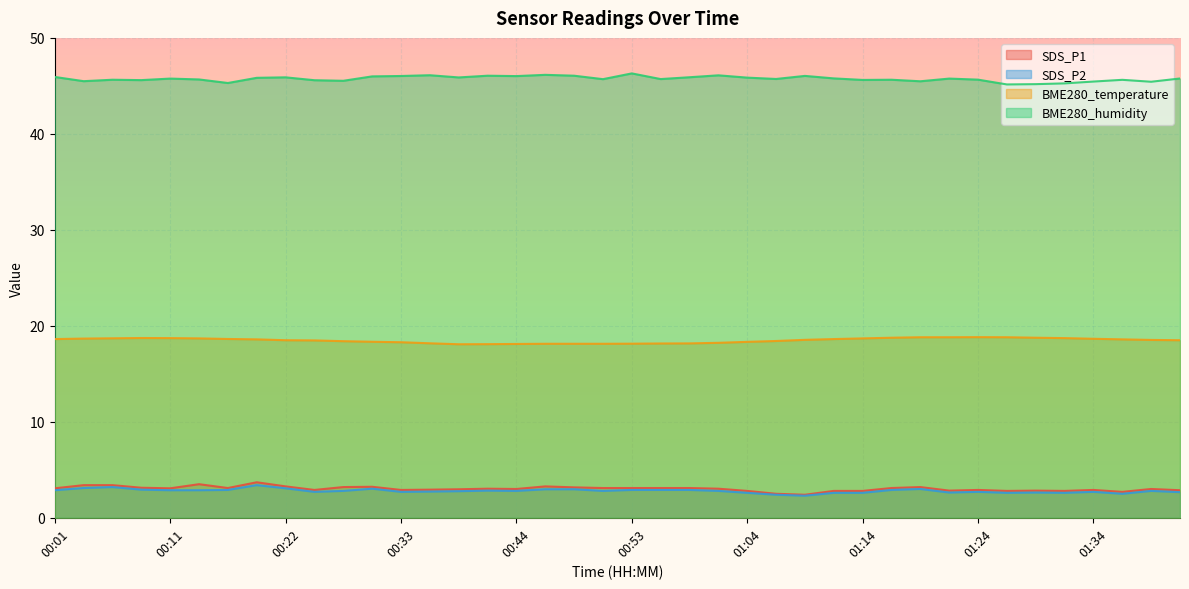

What is the difference between the BME280_humidity values at 01:39 and 01:29?

0.2